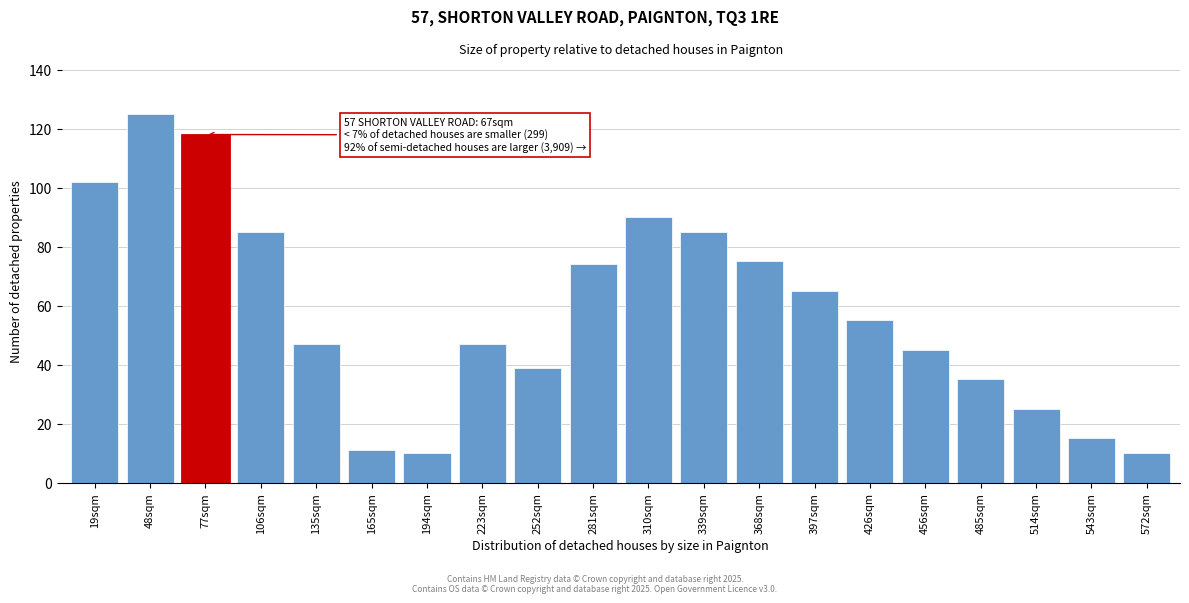

Reading right to left, transcribe all the data shown in this chart.

10	15	25	35	45	55	65	75	85	90	74	39	47	10	11	47	85	118	125	102